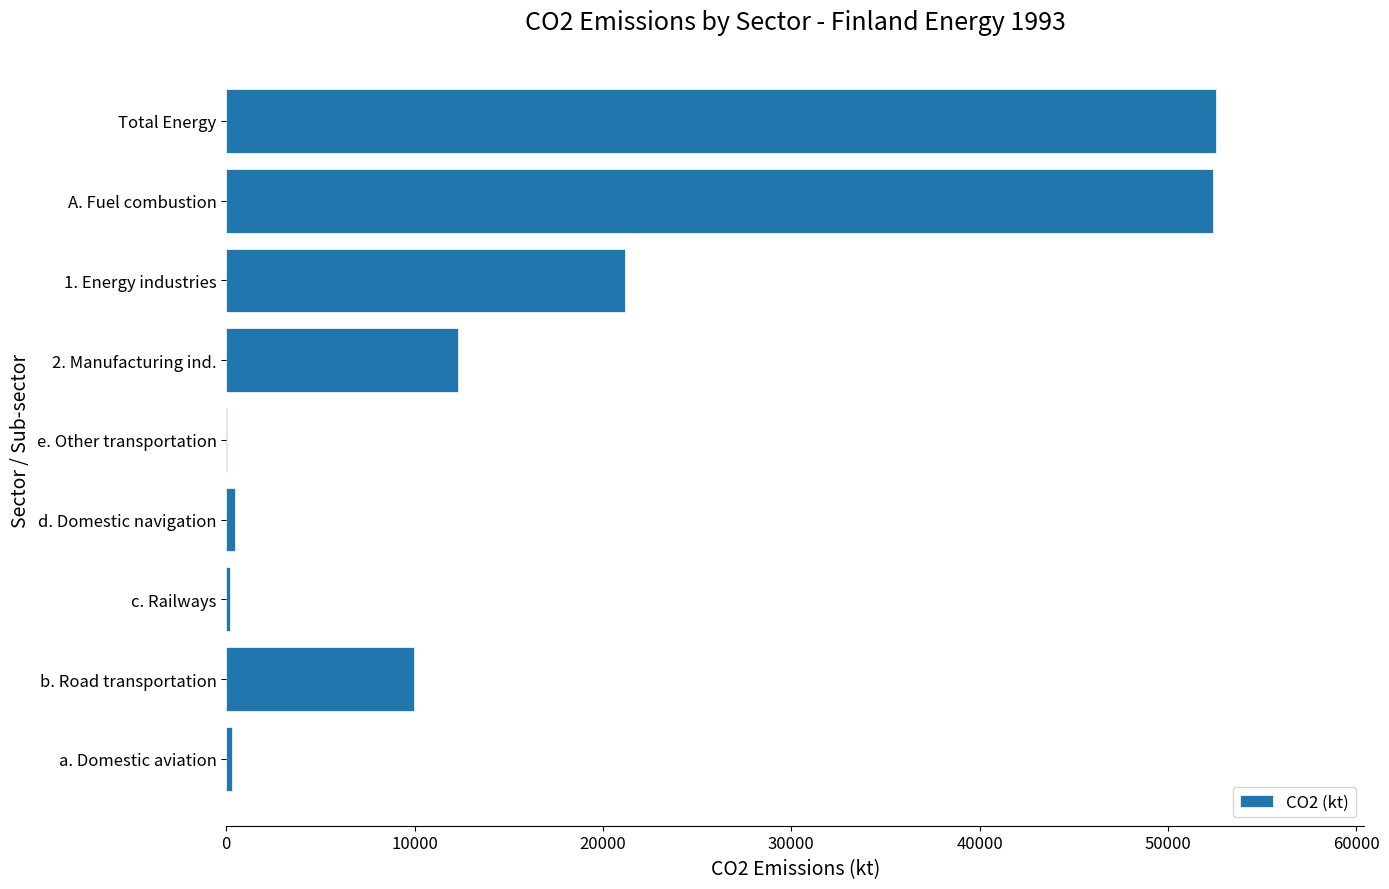

What is the maximum value shown in the chart?

52539.4